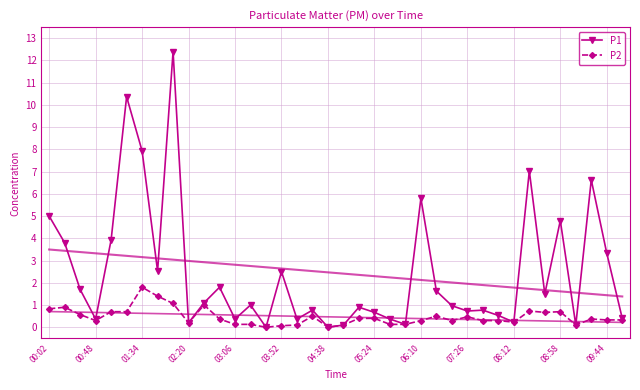

What is the value of the P1 point at the 3rd from the left?

1.7